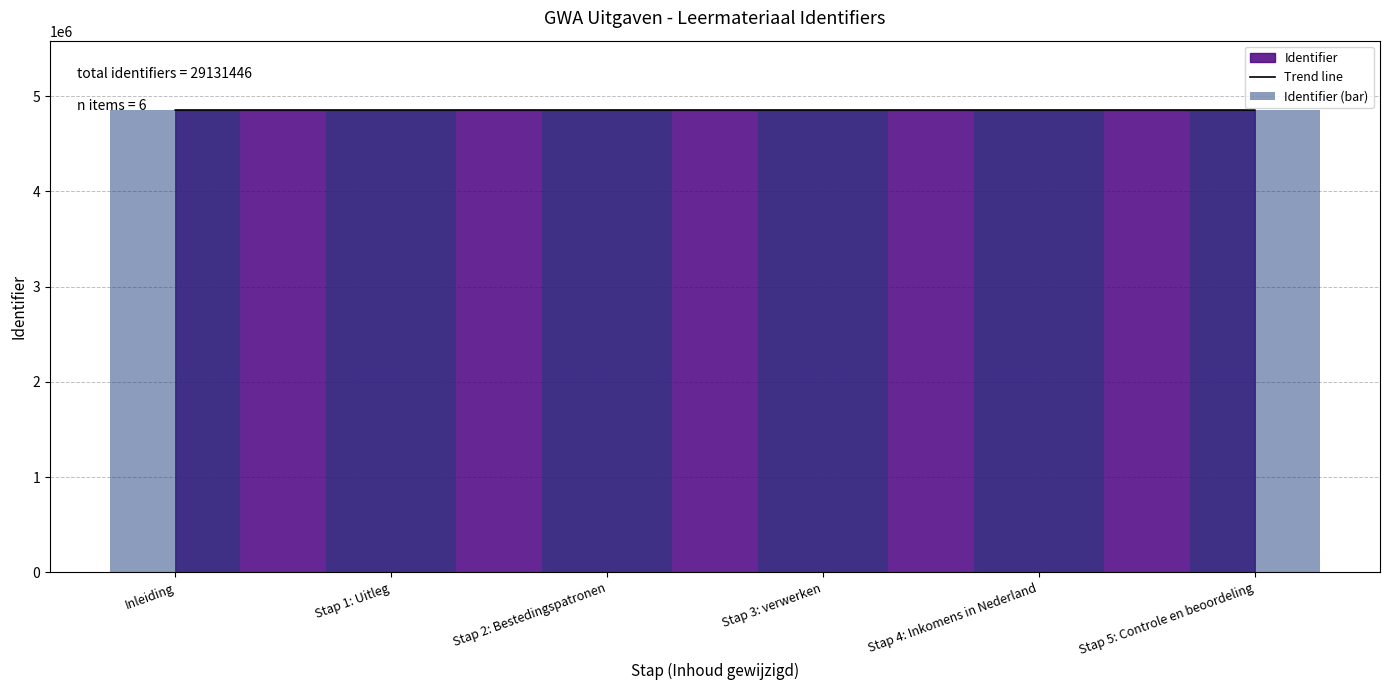

Between Stap 2: Bestedingspatronen and Stap 4: Inkomens in Nederland, which series saw the biggest shift?

Trend line